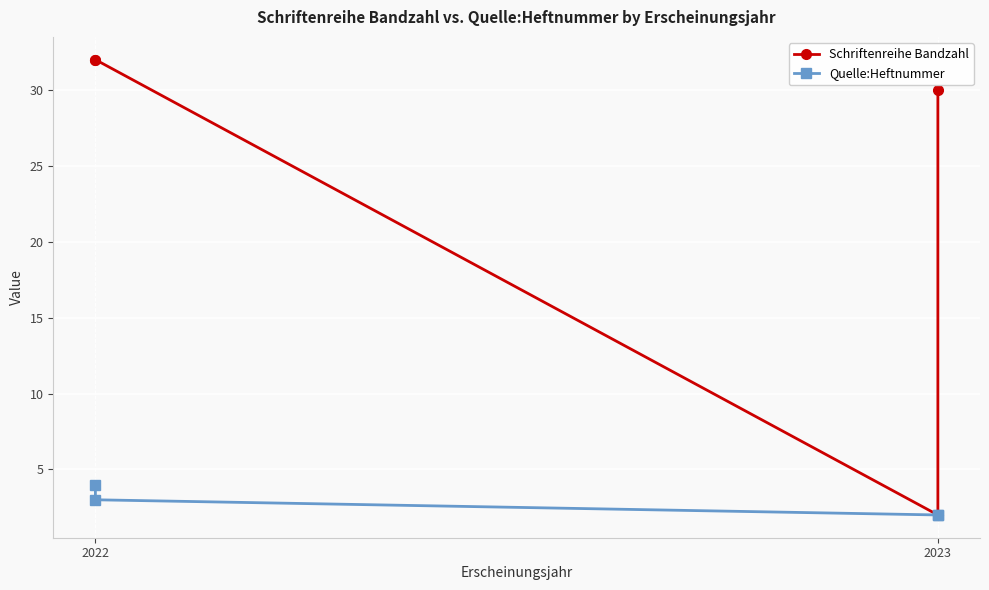

True or false: Schriftenreihe Bandzahl has more than 2 points higher than both neighbors.

False